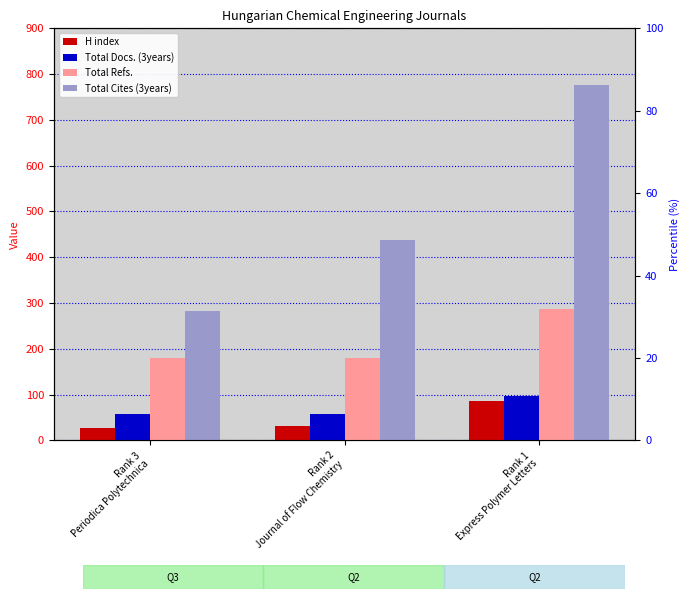

Are the bars horizontal?

No